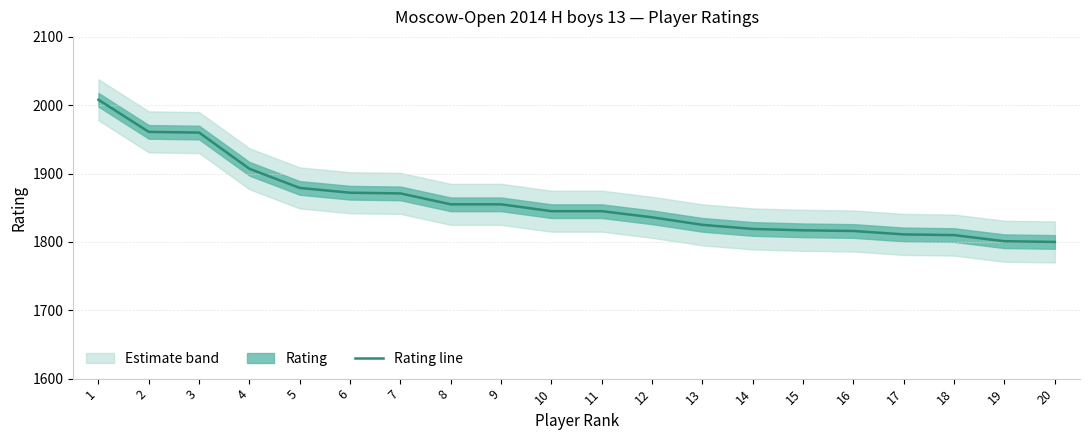

Reading left to right, list all the values displayed in this chart.

1=2008	2=1961	3=1960	4=1907	5=1879	6=1872	7=1871	8=1855	9=1855	10=1845	11=1845	12=1836	13=1825	14=1819	15=1817	16=1816	17=1811	18=1810	19=1801	20=1800